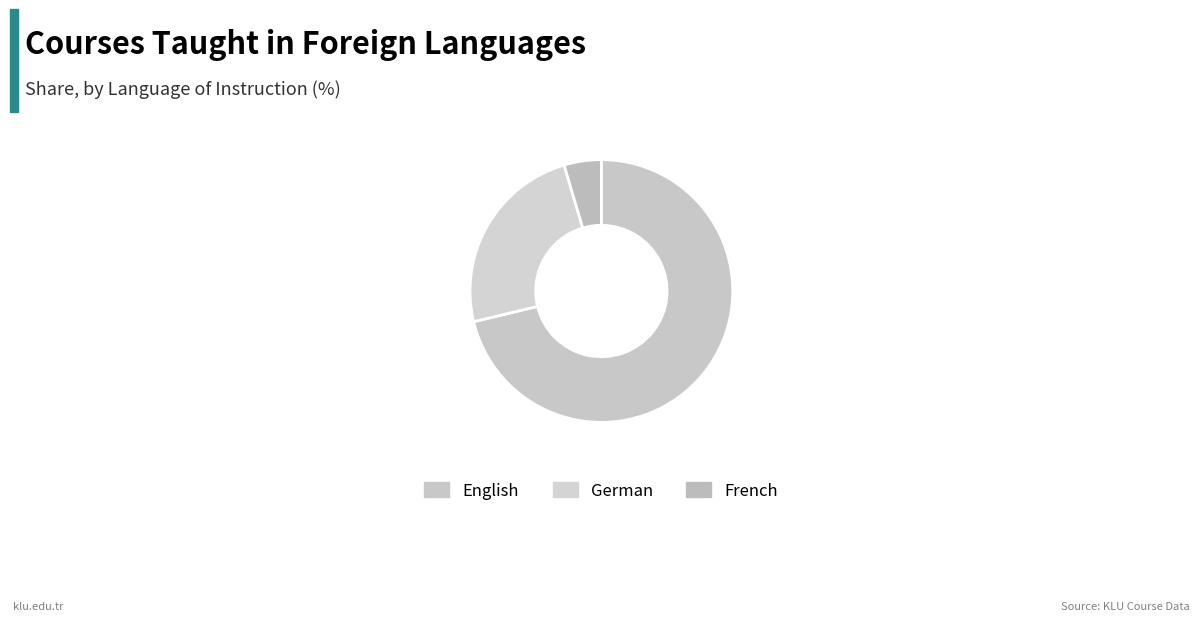

The English slice represents 71% of the pie. True or false?

True